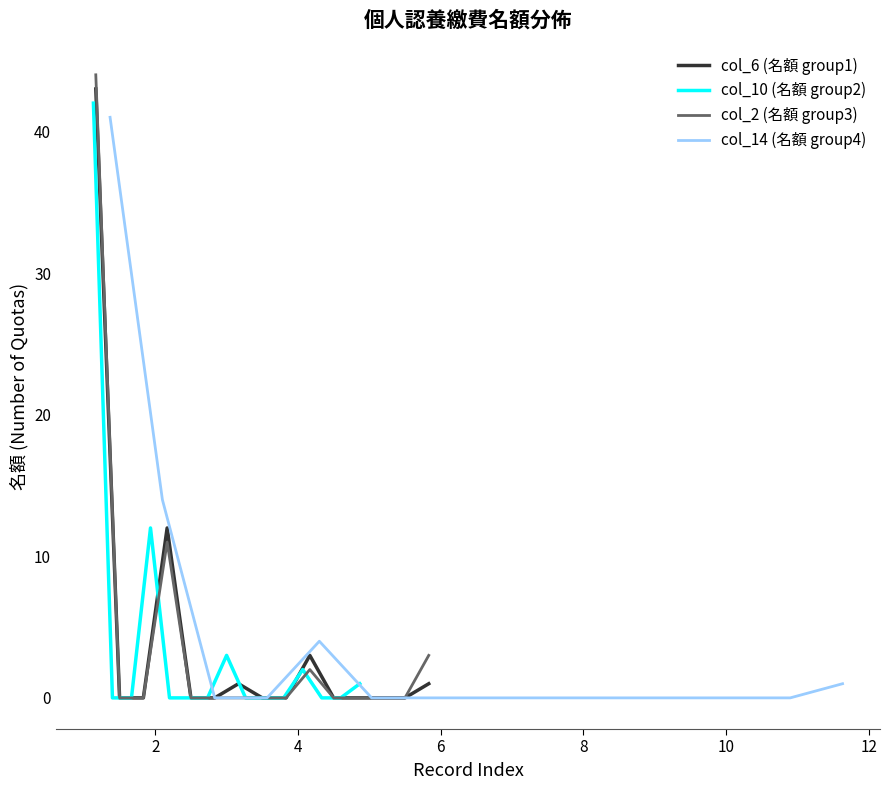

Where is col_14 (名額 group4) nearest to the value 20?

2